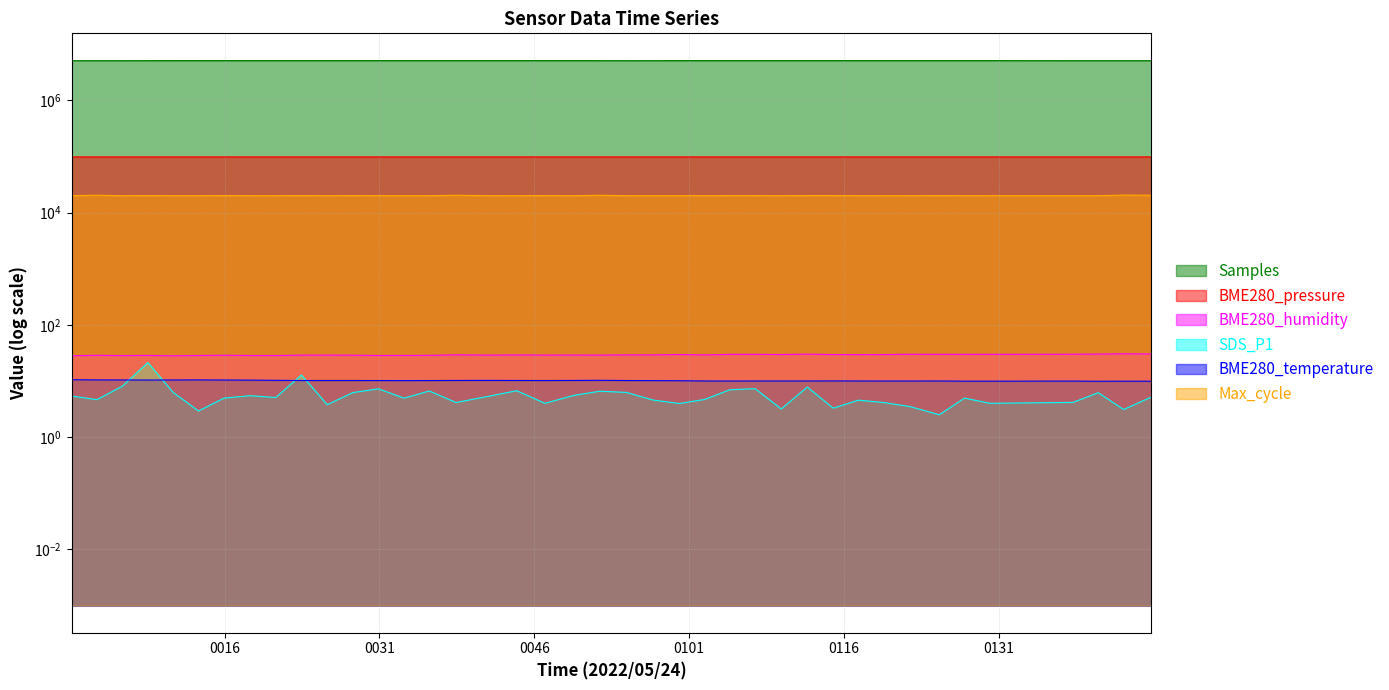

True or false: BME280_pressure and BME280_temperature intersect in this chart.

False